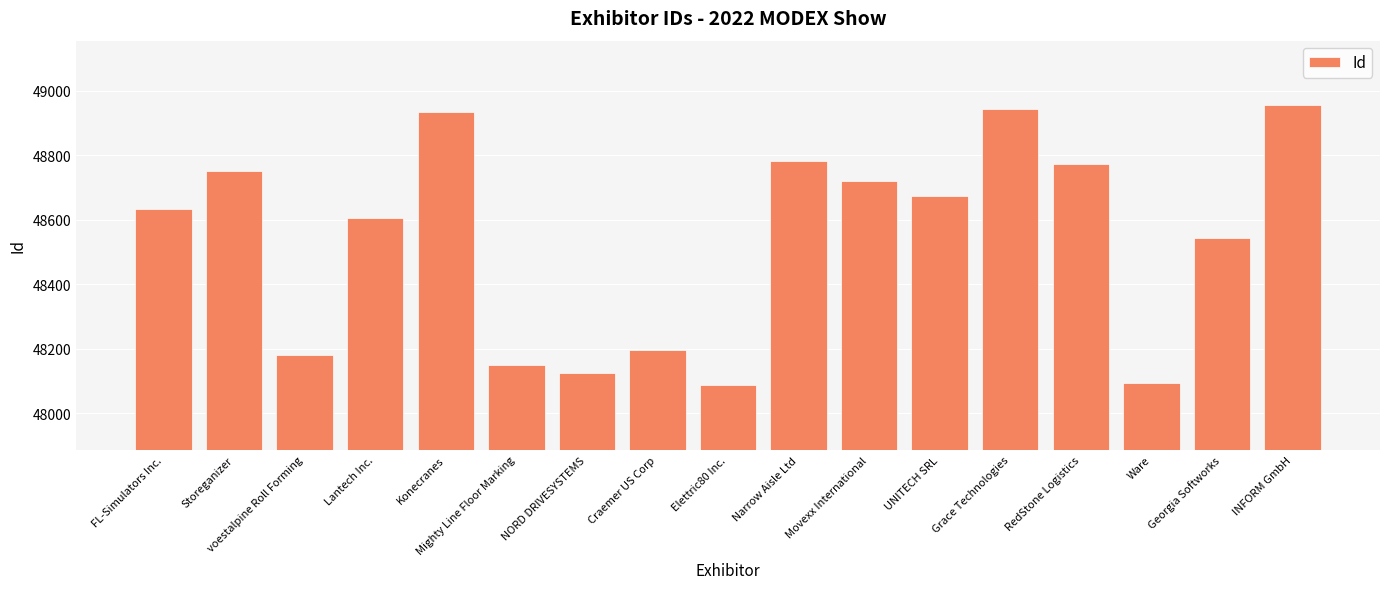

What is the difference between the maximum and minimum values?

870